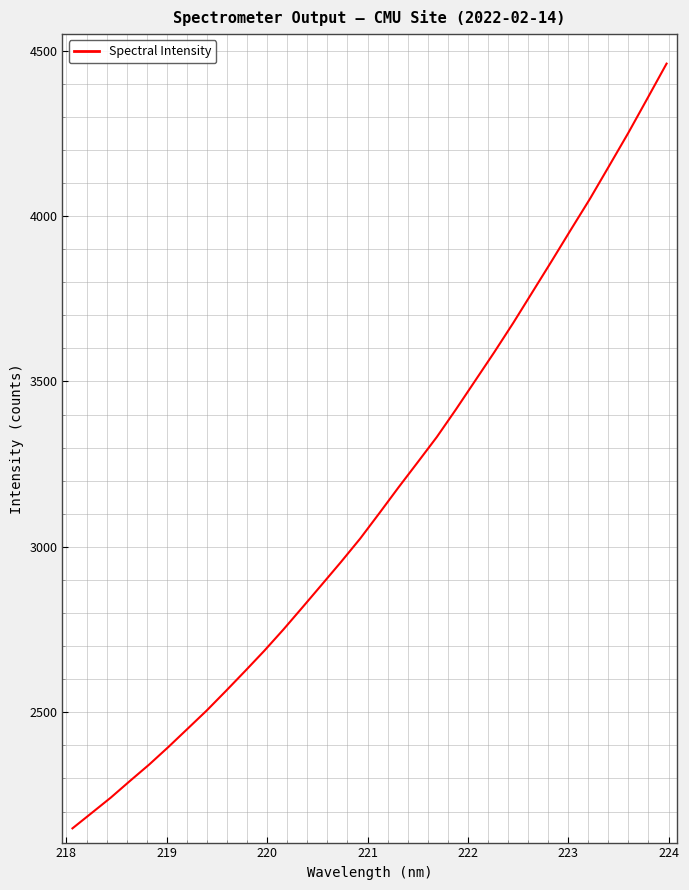

What is the maximum value shown in the chart?

4460.8